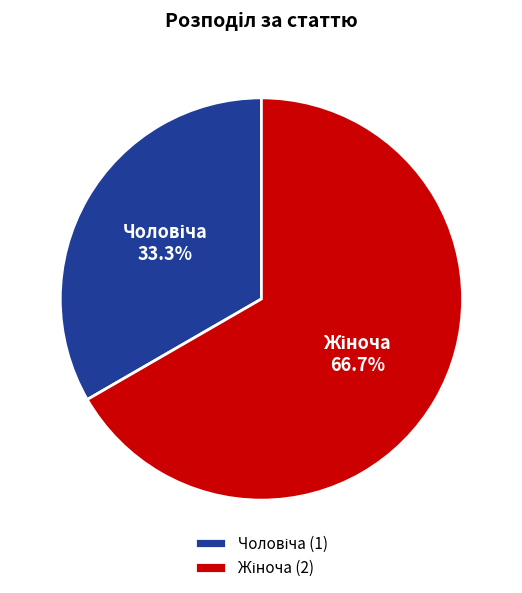

Is there any slice that represents more than half of the pie?

Yes